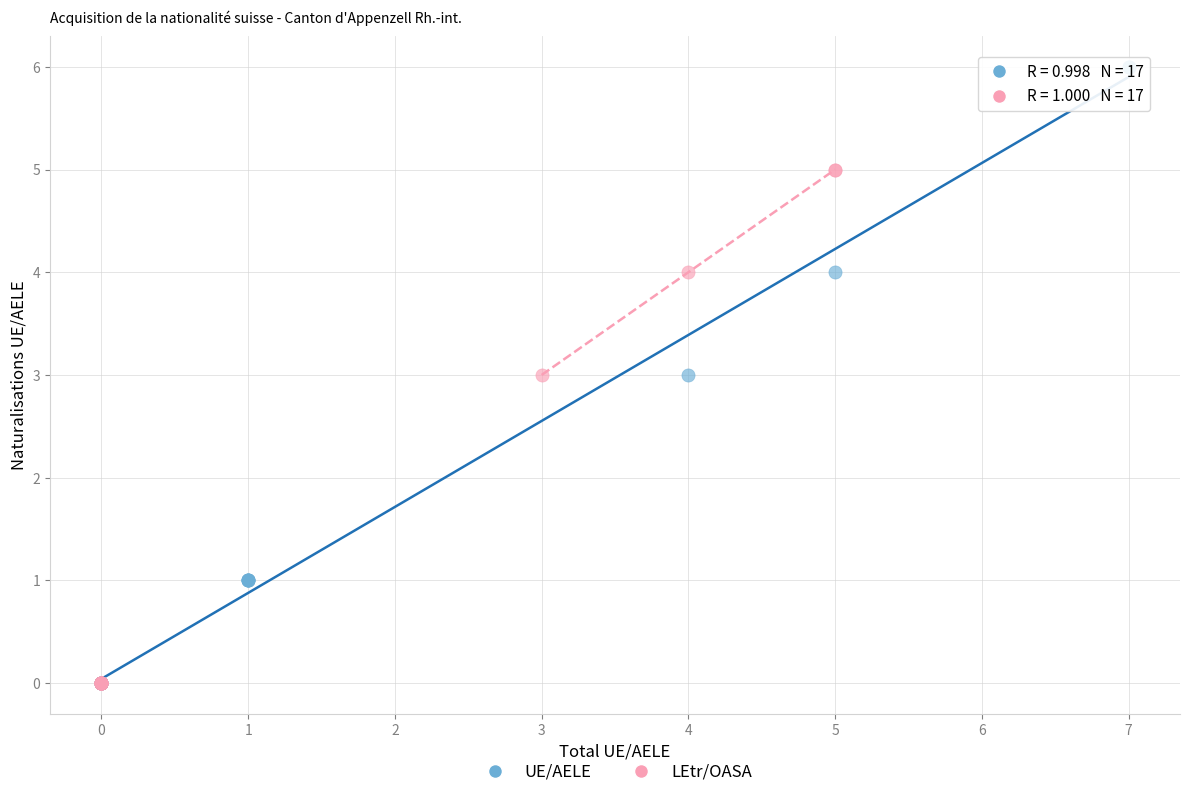

Which series contains the highest Y value?

UE/AELE